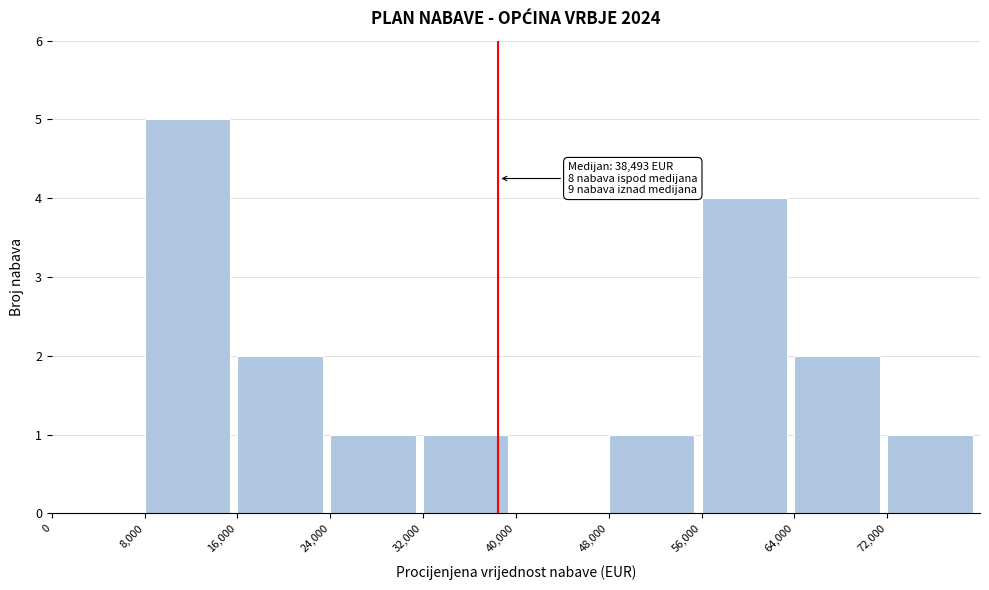

Which range on the x-axis has the tallest bar?

8000 to 16000